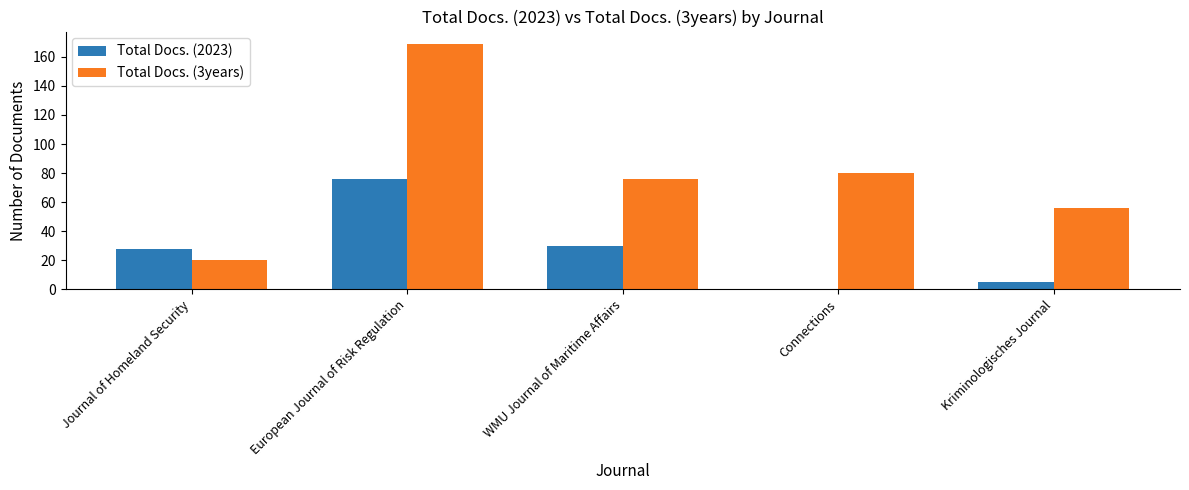

At which category is the sum across all series the highest?

European Journal of Risk Regulation